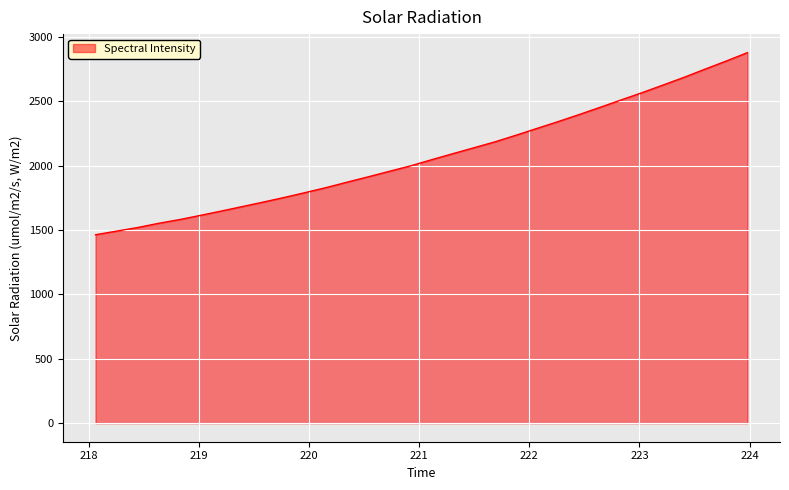

Reading right to left, list all the values displayed in this chart.

2876.9	2812.2	2749.9	2686.3	2626.4	2567.0	2510.4	2453.1	2396.7	2342.0	2289.4	2236.4	2185.1	2139.1	2093.4	2046.9	1999.2	1957.1	1914.6	1873.3	1830.9	1791.9	1753.9	1717.7	1682.8	1647.8	1614.1	1581.0	1552.0	1519.1	1491.2	1463.2